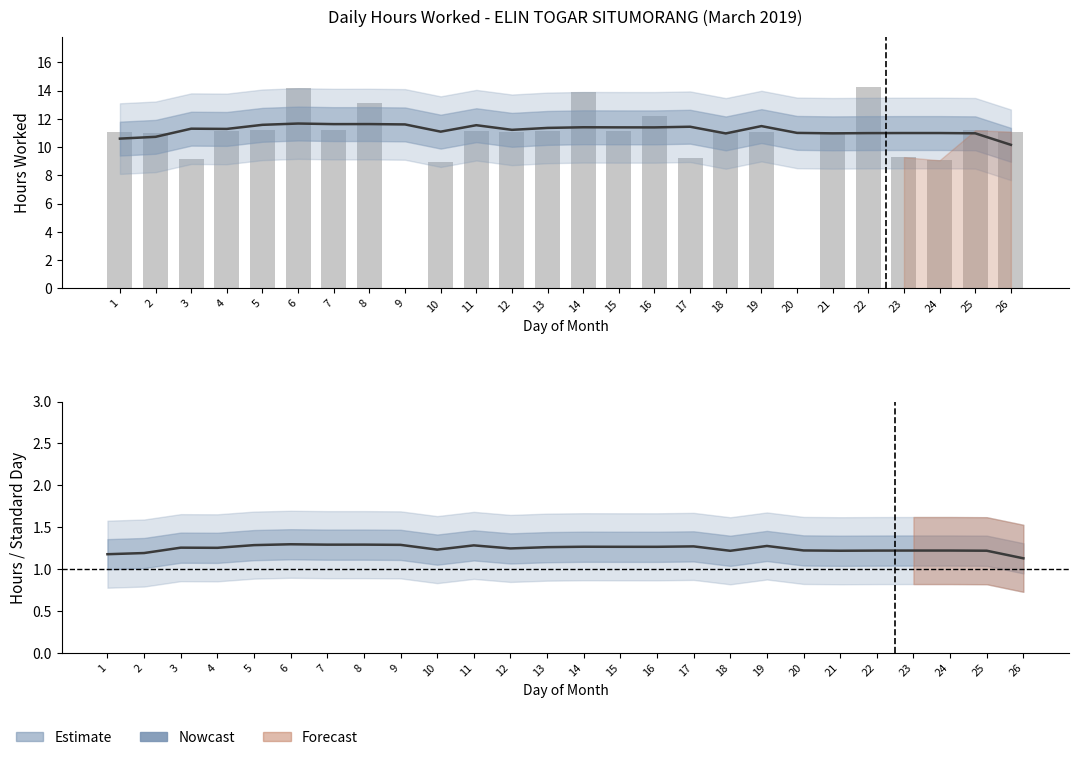

Reading left to right, extract all data points from this chart.

10.6	10.7	11.3	11.3	11.6	11.7	11.6	11.6	11.6	11.1	11.6	11.2	11.4	11.4	11.4	11.4	11.4	11.0	11.5	11.0	11.0	11.0	11.0	11.0	11.0	10.2